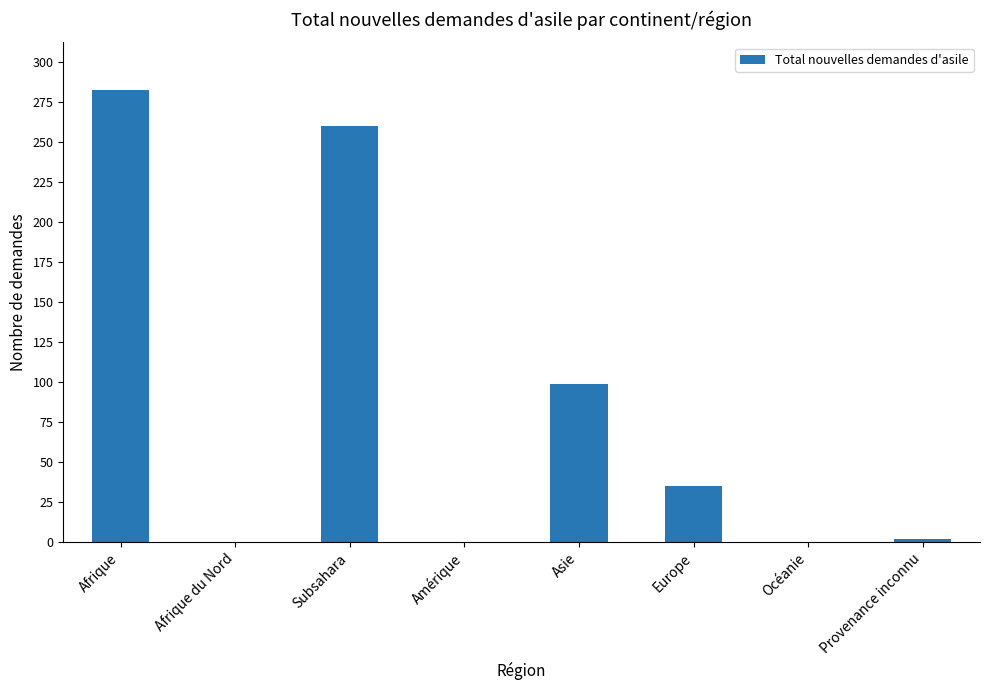

Which has a higher value, Amérique or Asie?

Asie